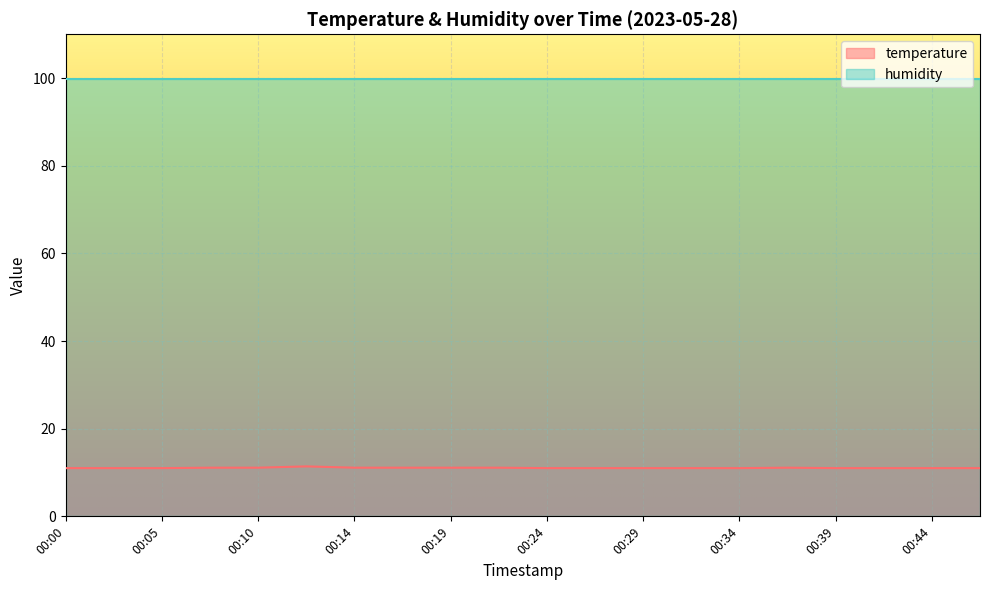

At which category does the chart reach its peak across all series?

00:12